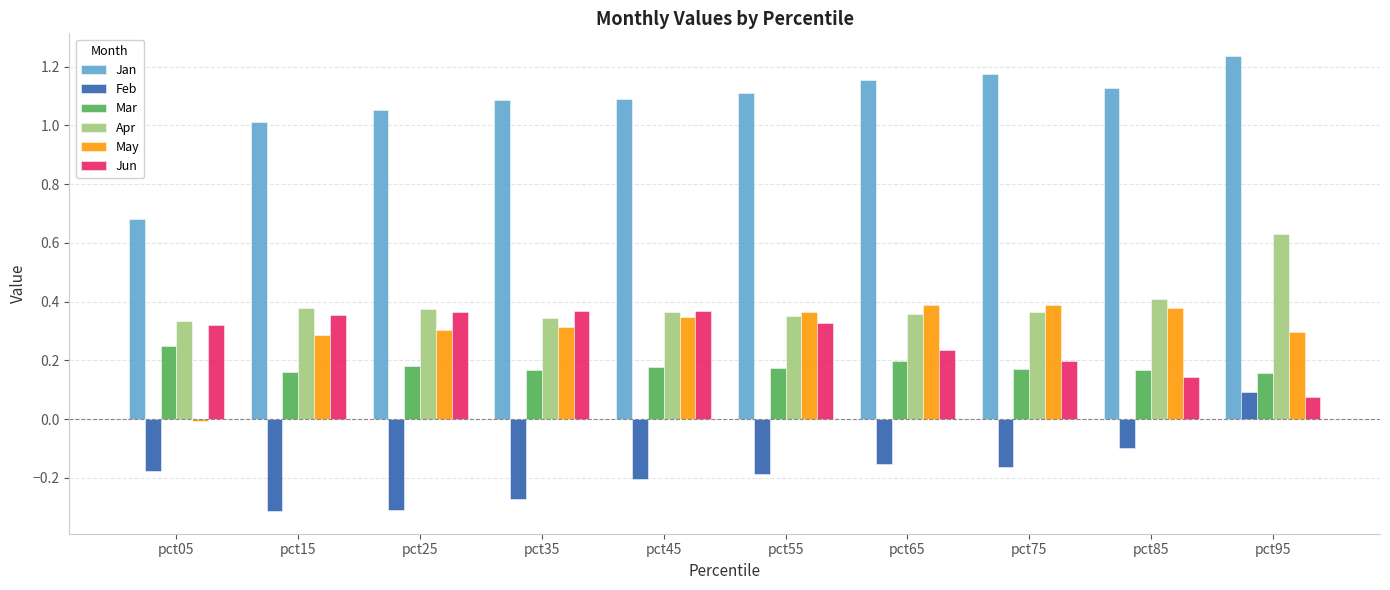

Which series has the widest spread of values?

Jan